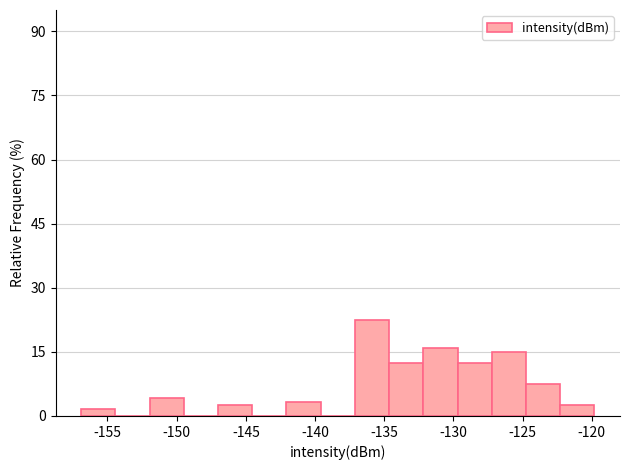

Which range on the x-axis has the tallest bar?

-137.0 to -134.5